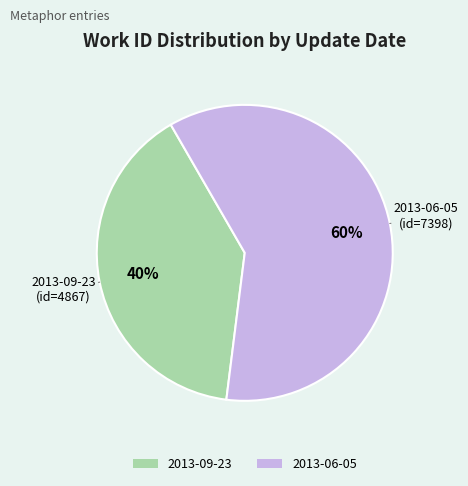

Which category accounts for the majority?

2013-06-05